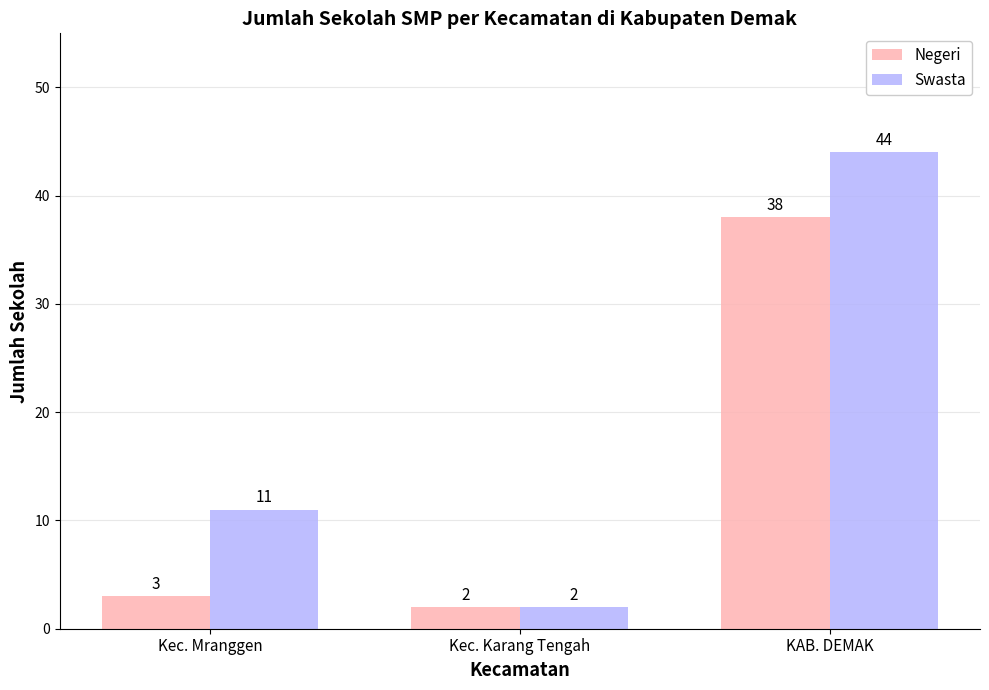

What is the average value of the Negeri series?

14